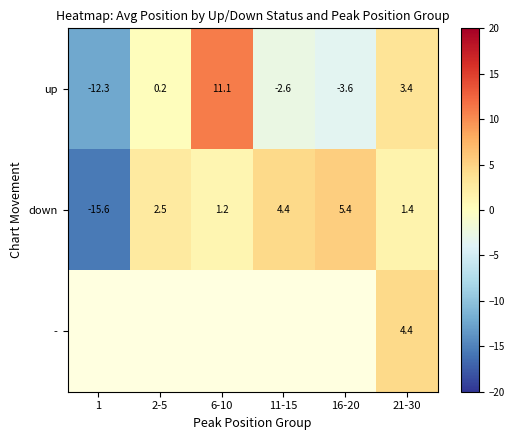

Is the value of down at 16-20 greater than the value of up at 2-5?

Yes